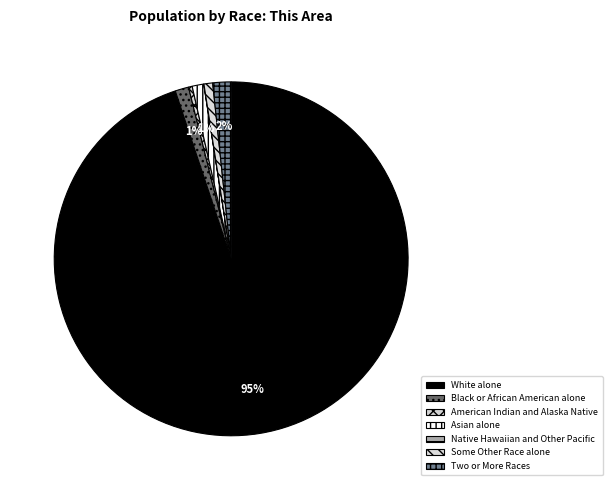

To the nearest percent, what portion does Asian alone represent?

1%